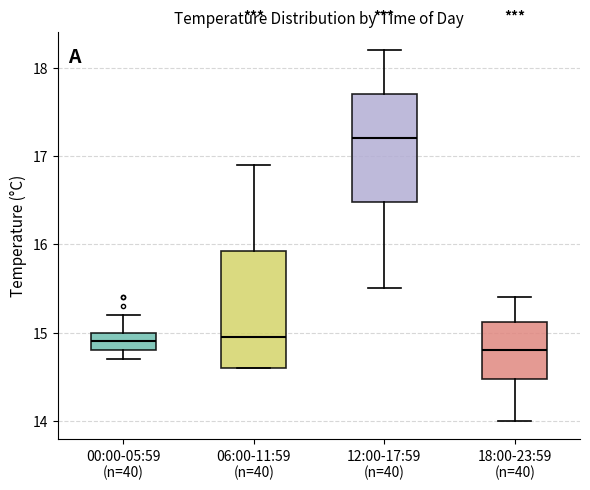

Reading left to right, read every box against the y-axis: the position of its median line, the range the box covers, and the ends of its whiskers. The values are not printed on the chart, so give them approximately, as read against the axis.

00:00-05:59 (n=40): median 14.9, box 14.8 to 15.0, whiskers 14.7 to 15.2
06:00-11:59 (n=40): median 15.0, box 14.6 to 15.9, whiskers 14.6 to 16.9
12:00-17:59 (n=40): median 17.2, box 16.5 to 17.7, whiskers 15.5 to 18.2
18:00-23:59 (n=40): median 14.8, box 14.5 to 15.1, whiskers 14.0 to 15.4